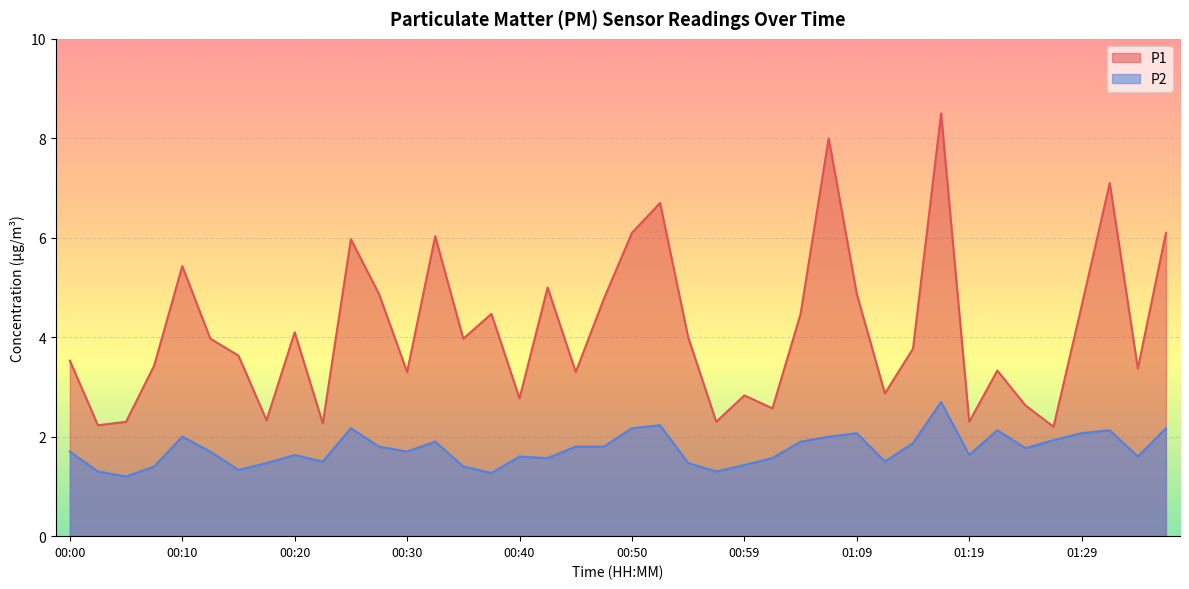

What is the maximum value for P2?

2.7